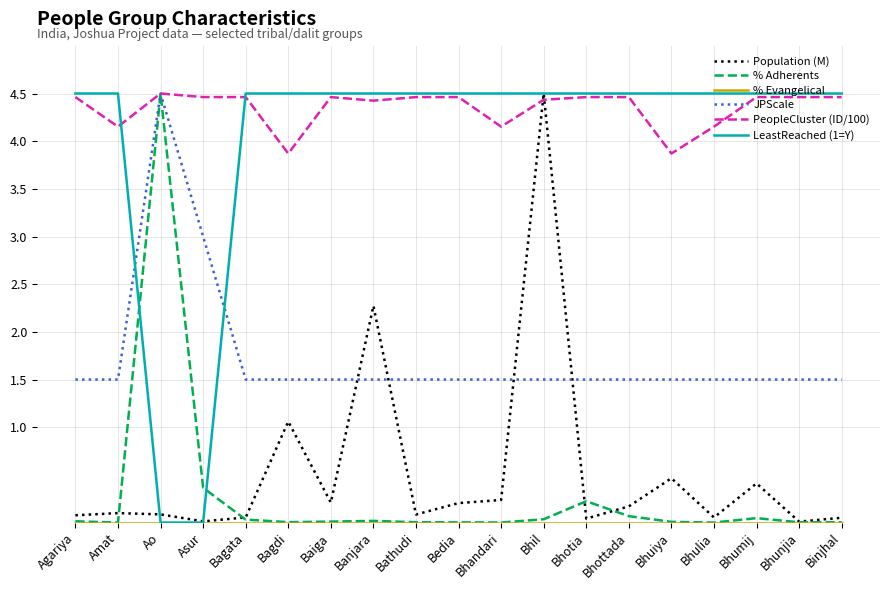

How many times do % Adherents and LeastReached (1=Y) cross each other?

2